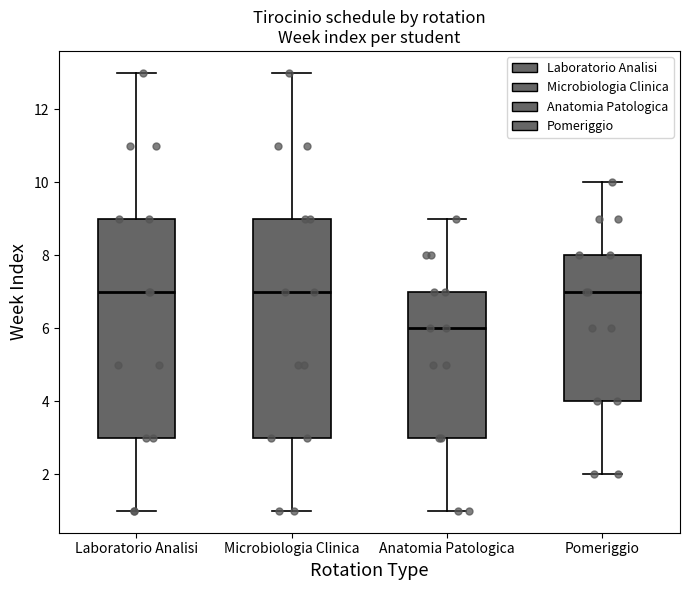

Which box's median line is the lowest?

Anatomia Patologica